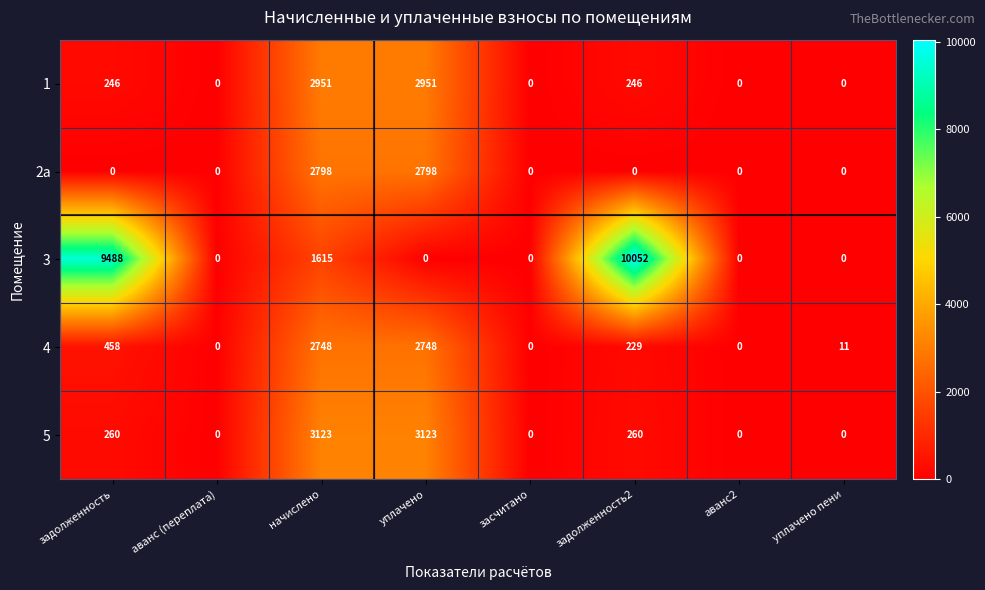

Rank the series at задолженность2 from highest to lowest value.

3, 5, 1, 4, 2а